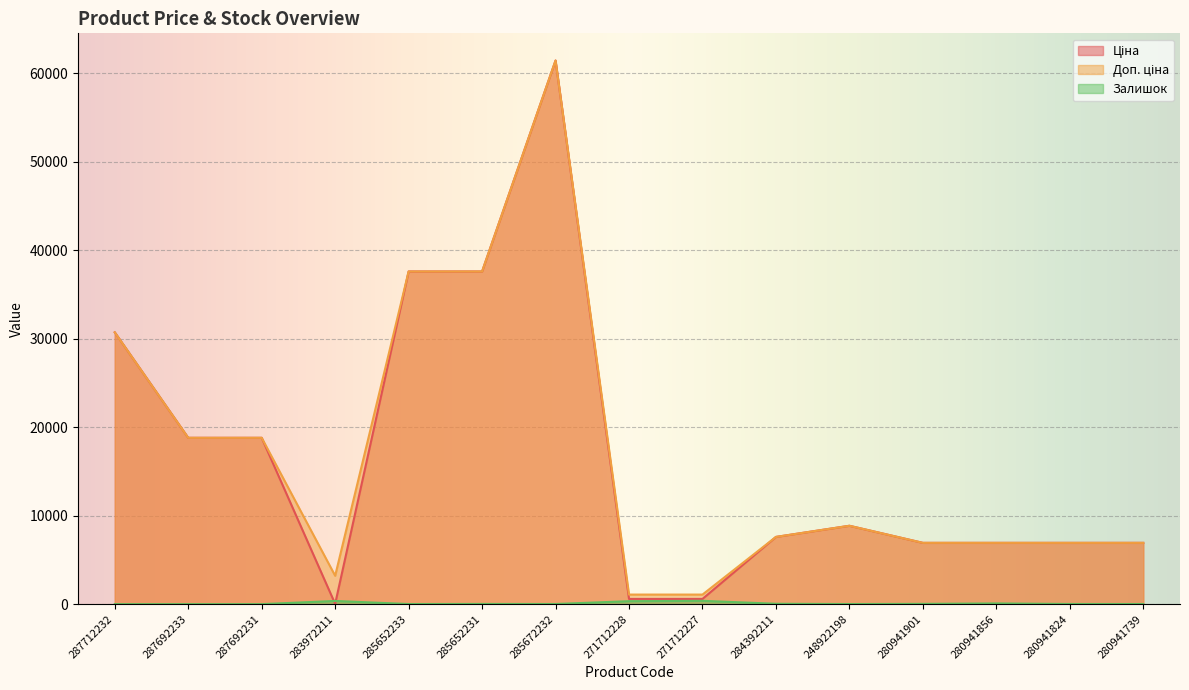

Is it true that Залишок equals 23.6 at 284392211?

False